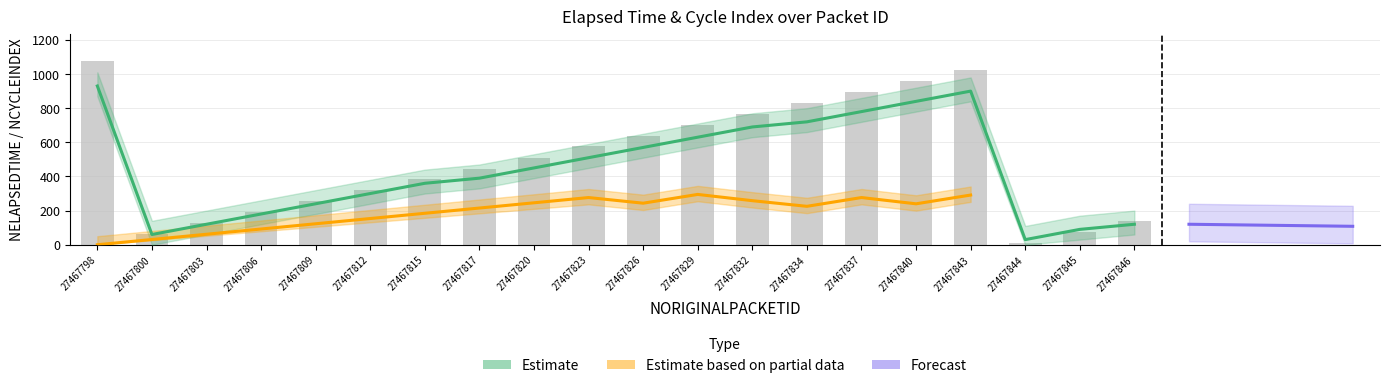

What is the sum of all NCYCLEINDEX values?

8910